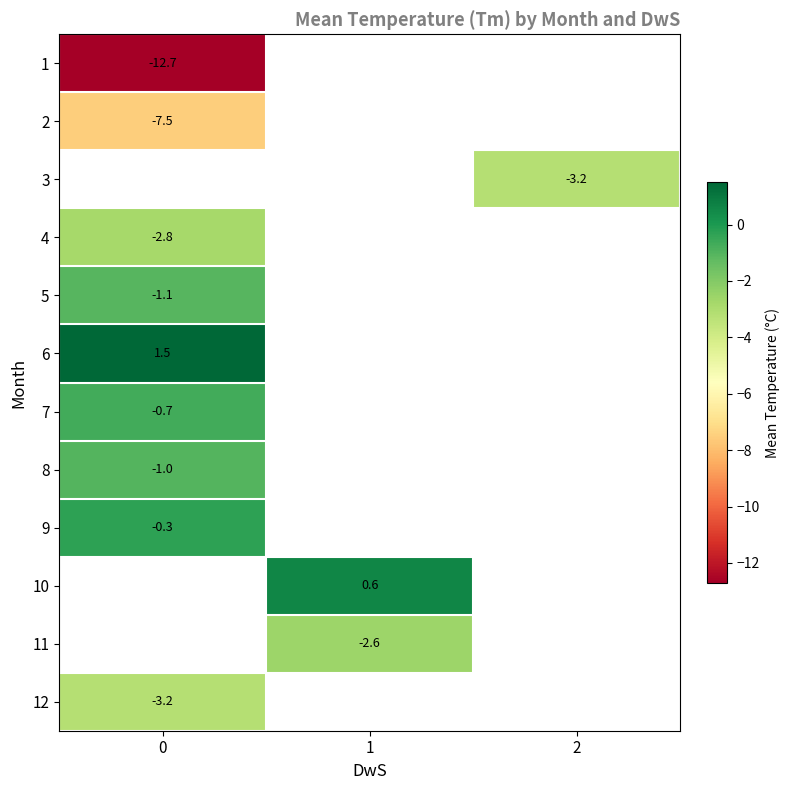

True or false: 1 has a value of -18.6 at 0.

False